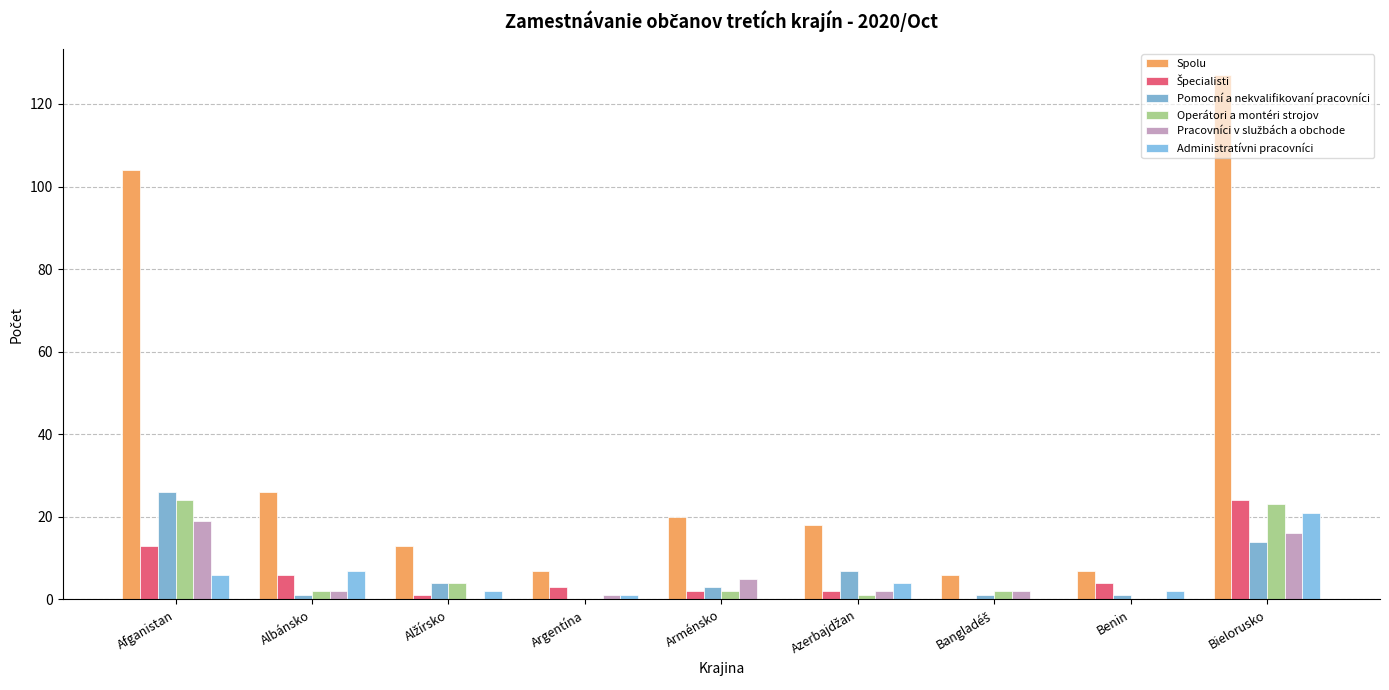

At which label is Pomocní a nekvalifikovaní pracovníci closest to 13?

Bielorusko